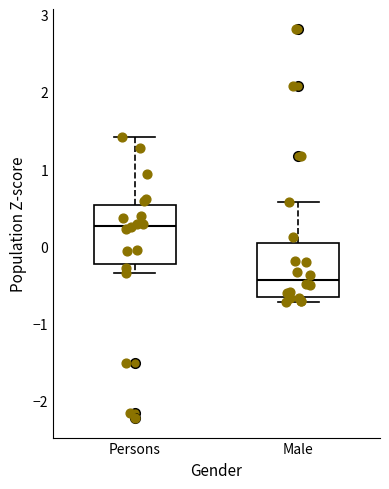

Which box's median line is the lowest?

Male